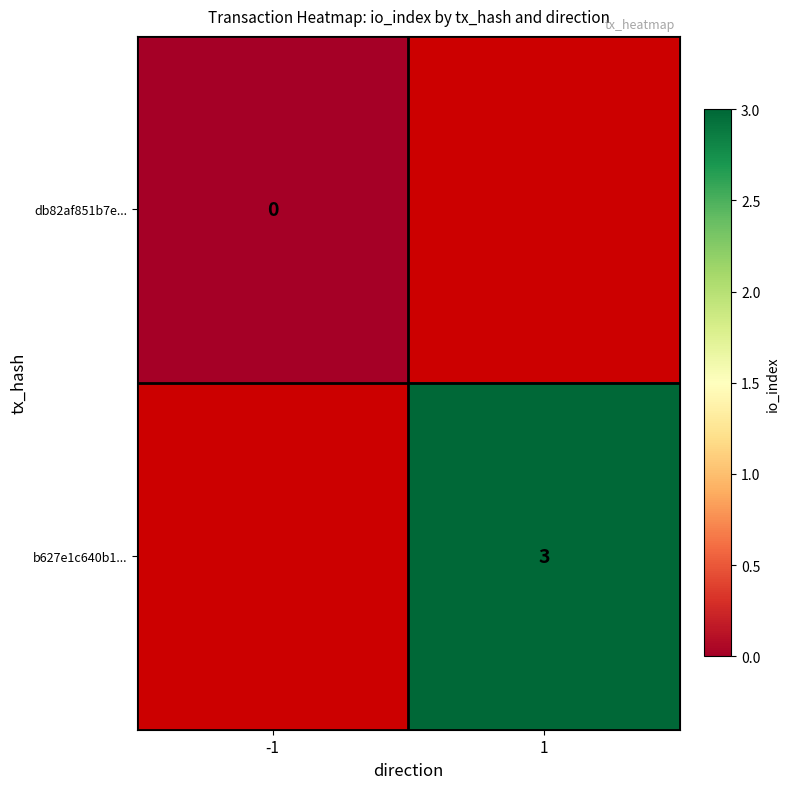

Which series has the largest range (max minus min)?

db82af851b7e...